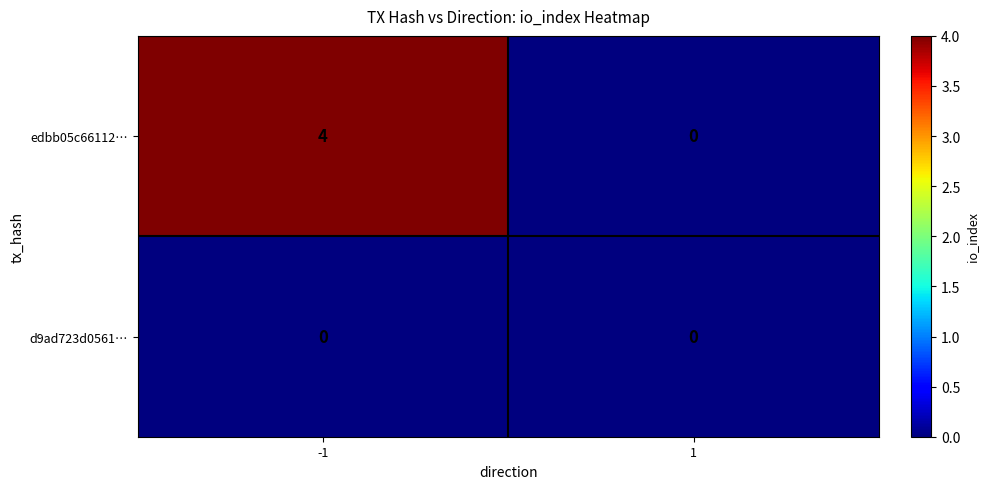

Which series has the largest total across all categories?

edbb05c66112…